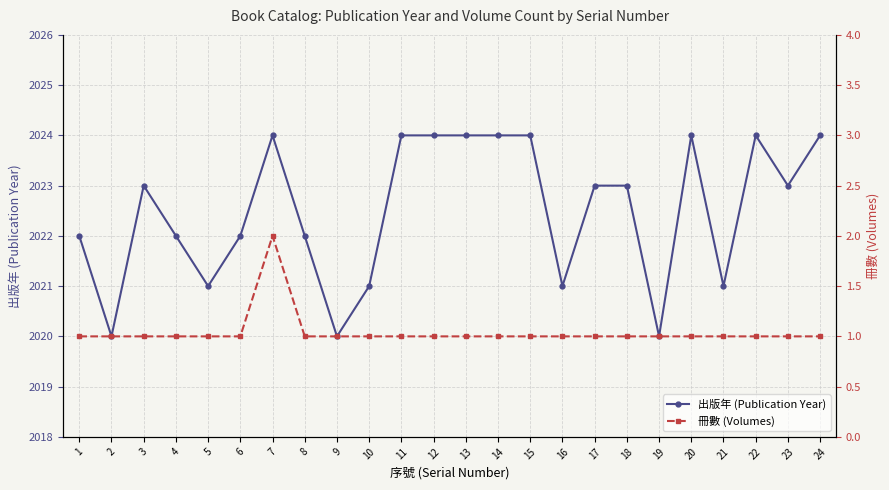

Which series has the widest spread of values?

出版年 (Publication Year)